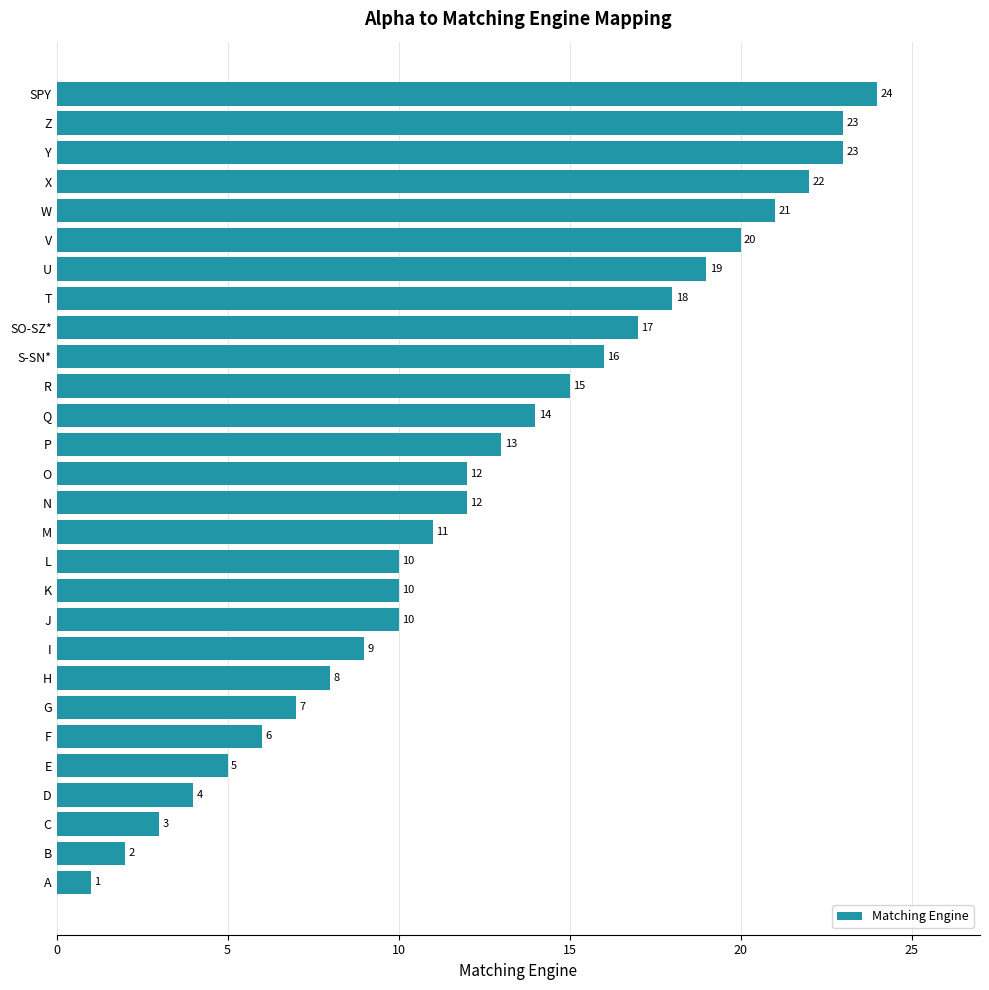

Reading bottom to top, extract all data points from this chart.

A=1	B=2	C=3	D=4	E=5	F=6	G=7	H=8	I=9	J=10	K=10	L=10	M=11	N=12	O=12	P=13	Q=14	R=15	S-SN*=16	SO-SZ*=17	T=18	U=19	V=20	W=21	X=22	Y=23	Z=23	SPY=24